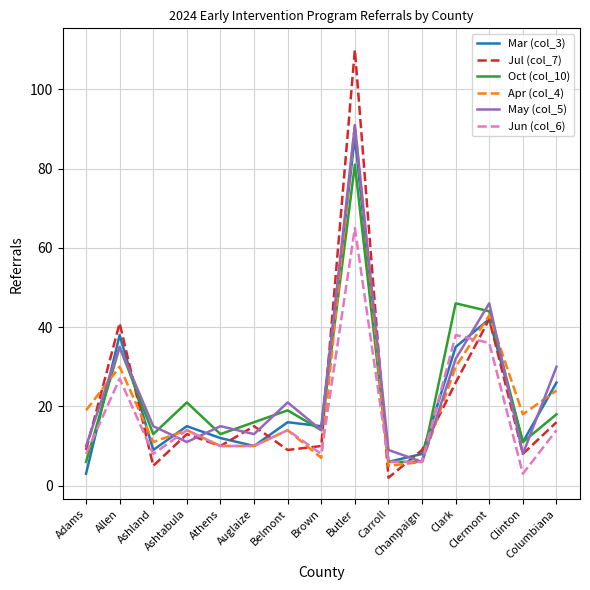

Which category has the lowest value in the Apr (col_4) series?

Carroll